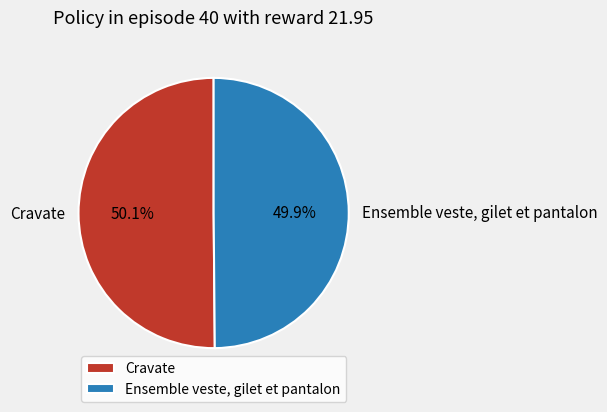

How many segments does this pie chart have?

2